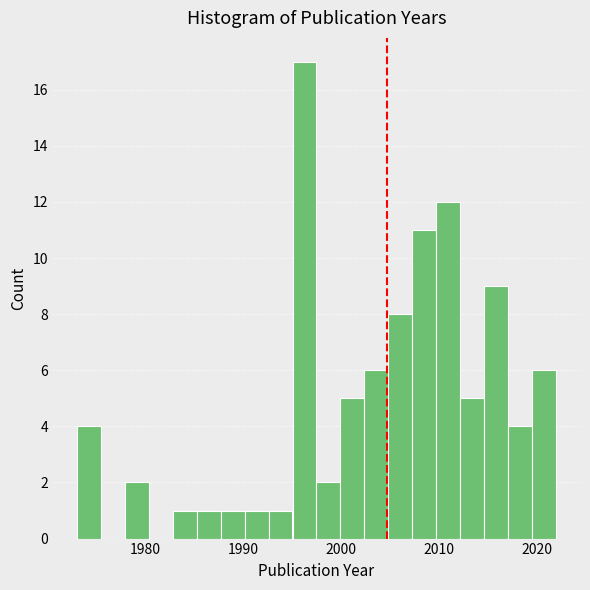

Around what value on the x-axis is the tallest bar? Give the approximate position of its centre, as read against the axis.

1996